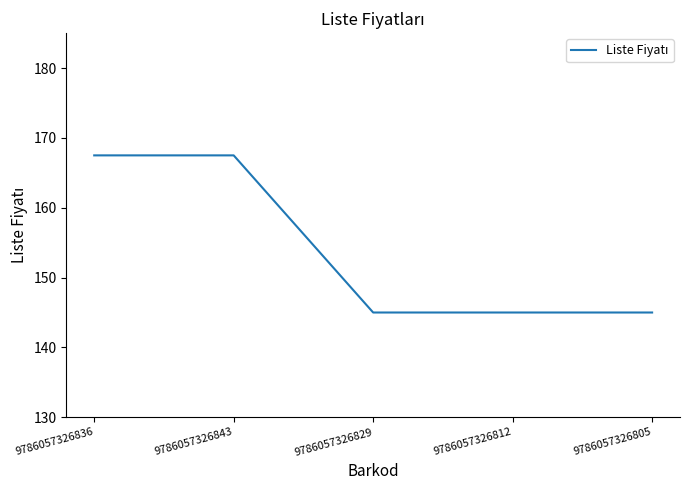

Does the chart have visible grid lines?

No